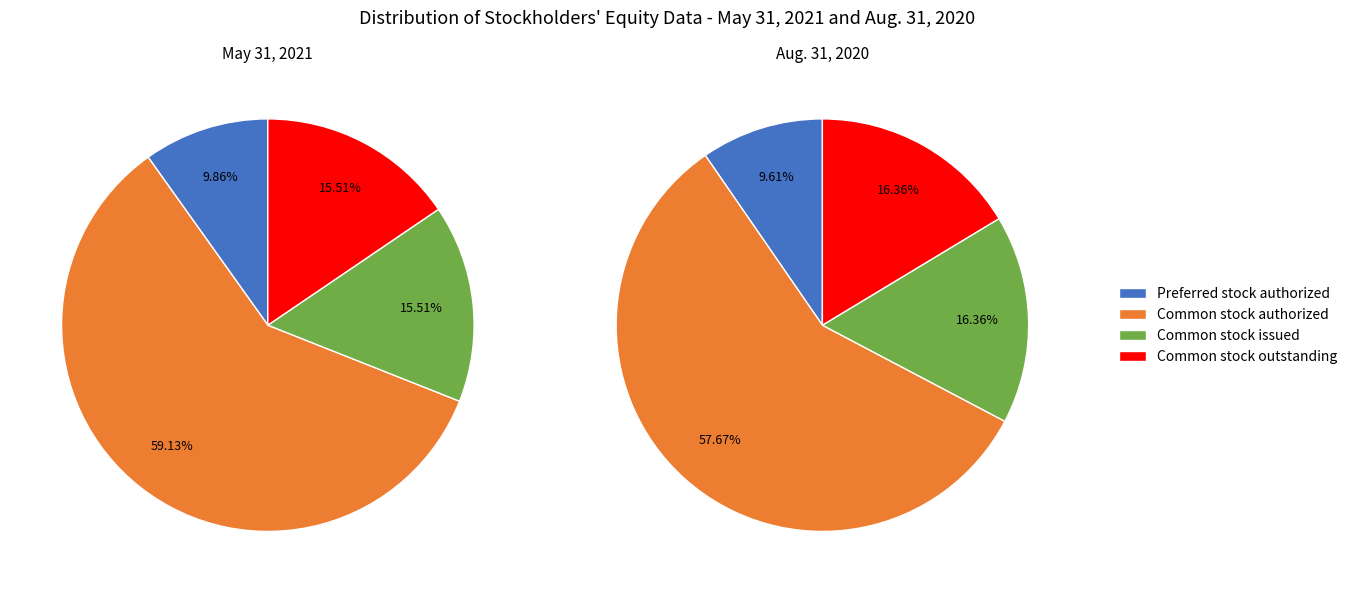

To the nearest percent, what portion does Common stock outstanding represent?

16%